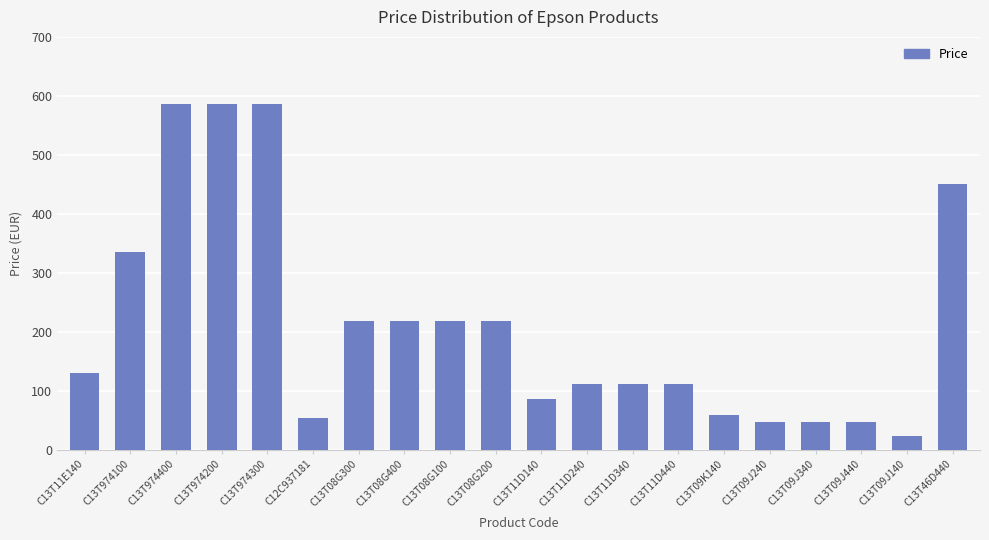

True or false: the data shows 586.5 at C13T974300.

True